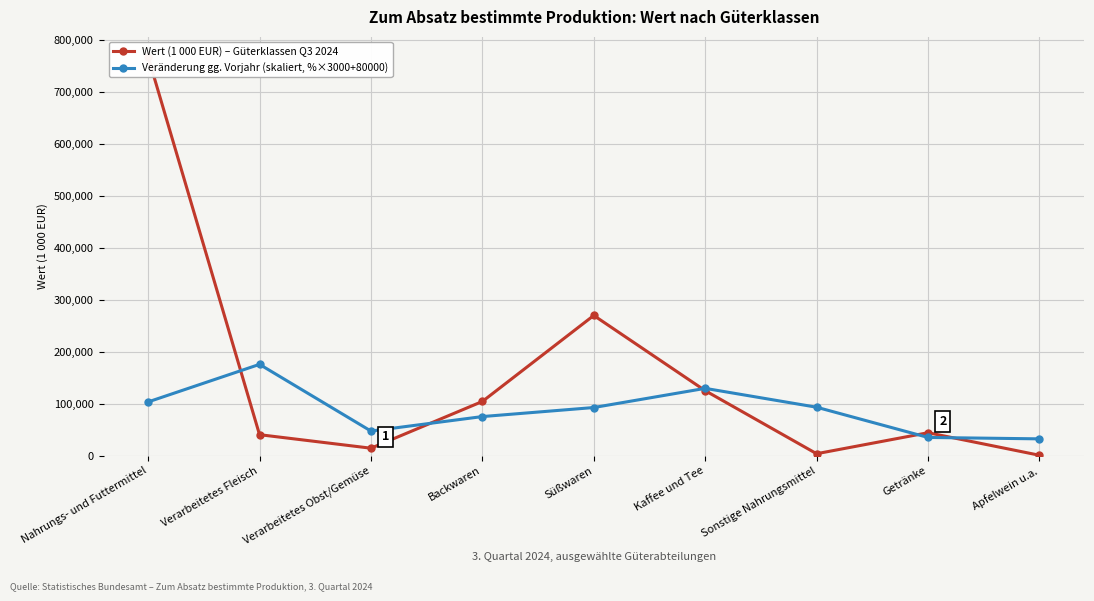

How many lines are shown in the chart?

2